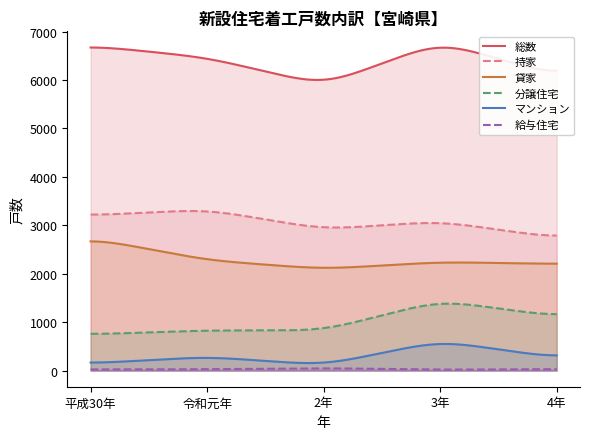

What position from the right is 平成30年?

5